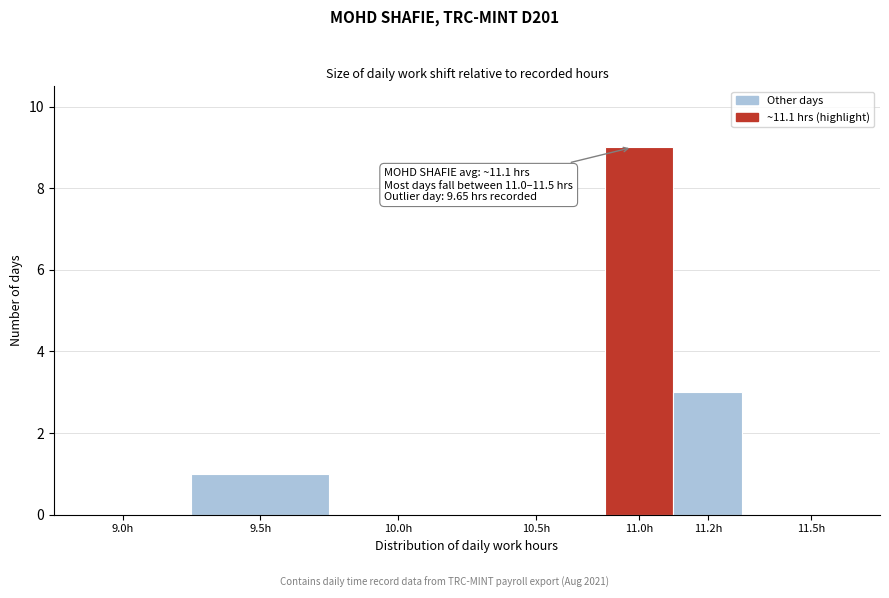

Reading right to left, list all the values displayed in this chart.

11.5h=0	11.2h=3	11.0h=9	10.5h=0	10.0h=0	9.5h=1	9.0h=0